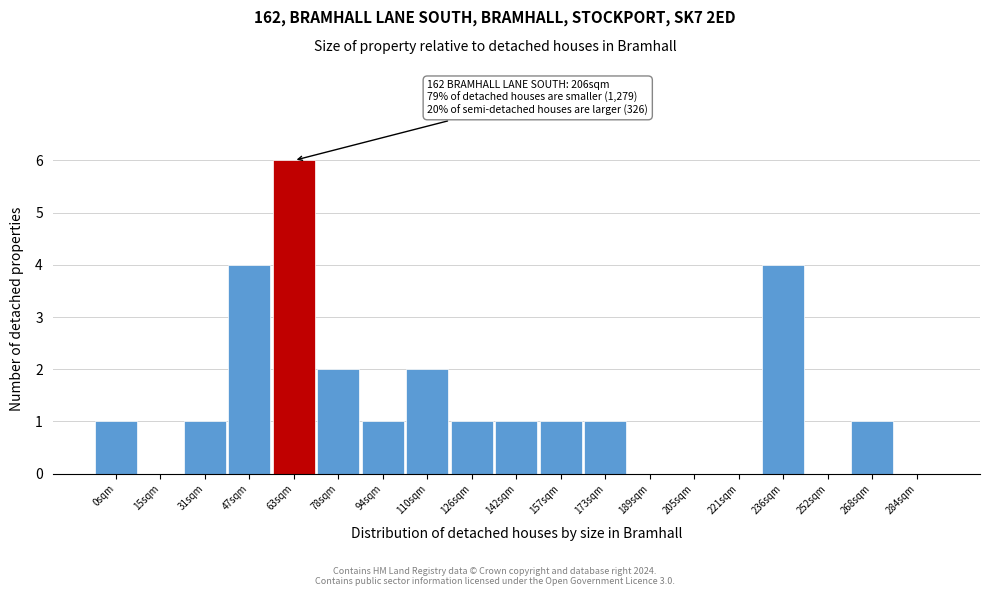

Reading left to right, what are all the values shown in this chart?

0sqm=1	15sqm=0	31sqm=1	47sqm=4	63sqm=6	78sqm=2	94sqm=1	110sqm=2	126sqm=1	142sqm=1	157sqm=1	173sqm=1	189sqm=0	205sqm=0	221sqm=0	236sqm=4	252sqm=0	268sqm=1	284sqm=0